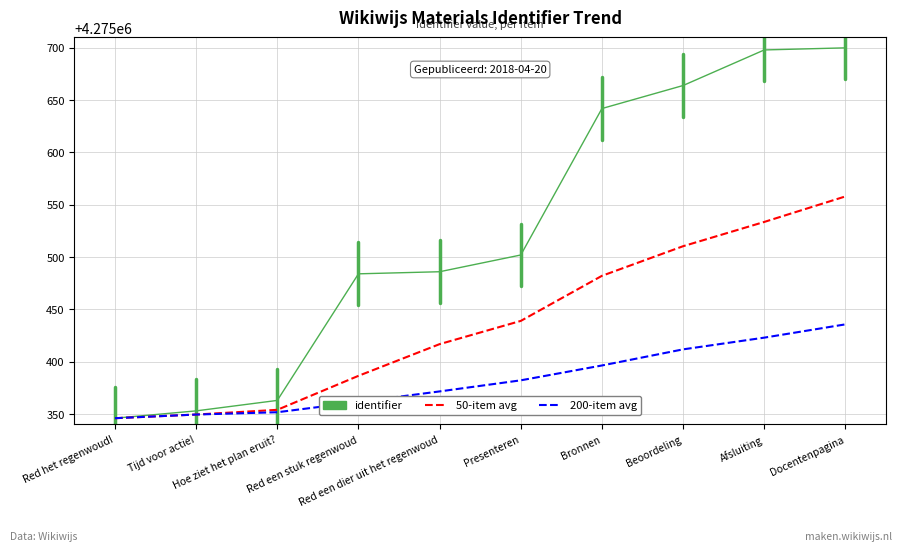

List the series in order of their overall mean, highest first.

identifier, 50-item avg, 200-item avg